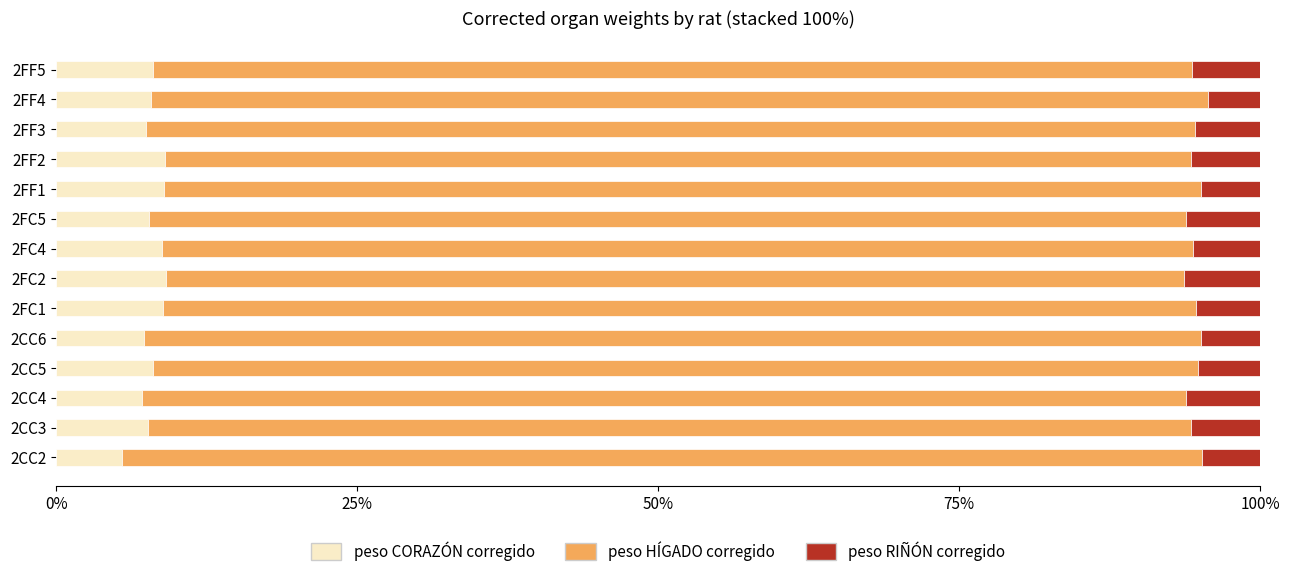

What is the average value of the peso HÍGADO corregido series?

0.9